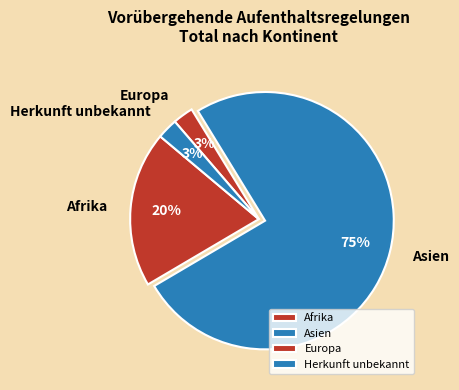

The Asien slice represents 75% of the pie. True or false?

True